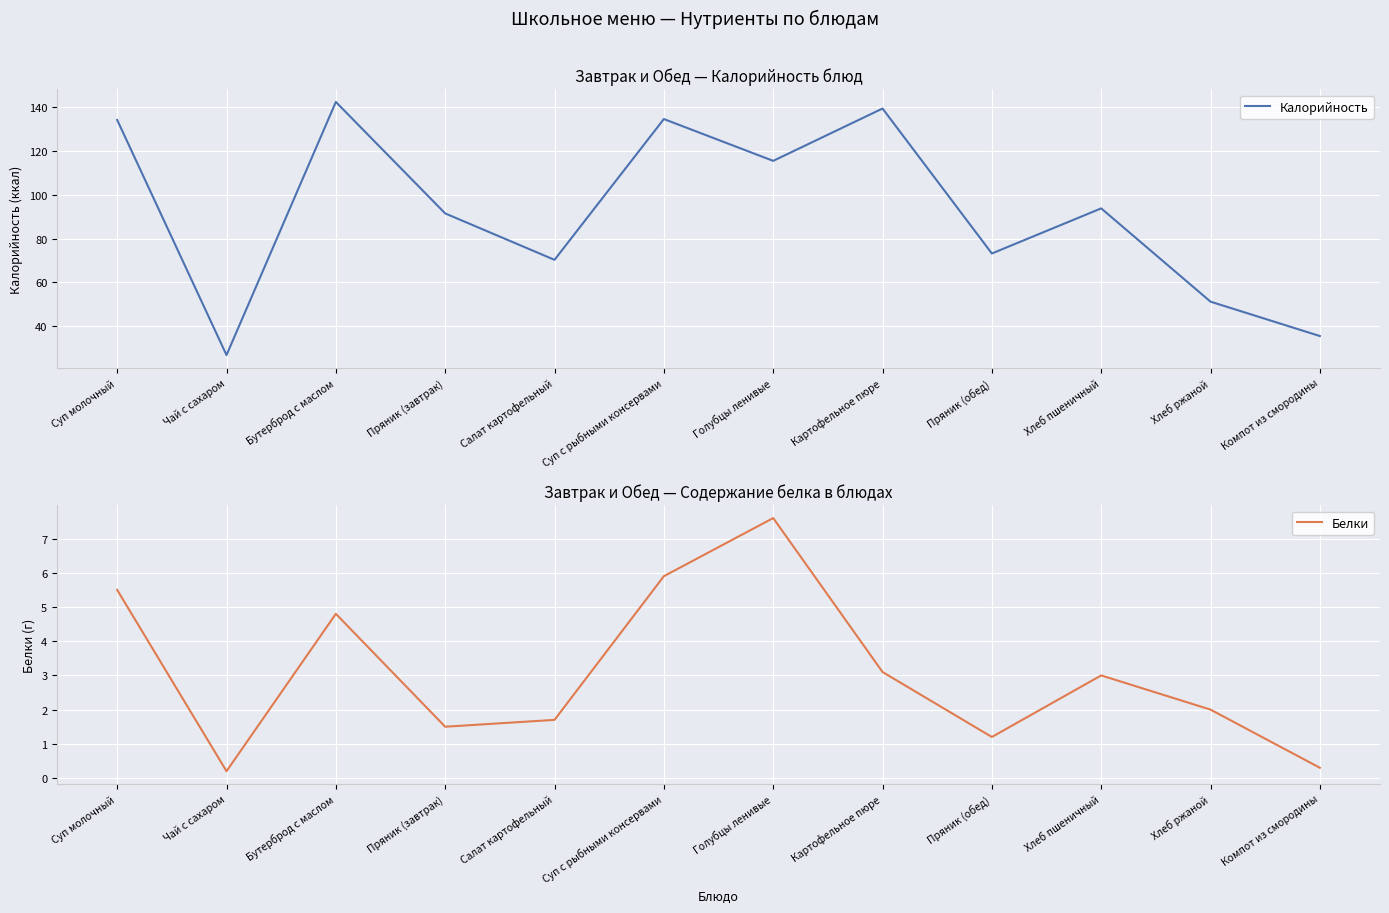

Where is the first local minimum for Калорийность?

Чай с сахаром